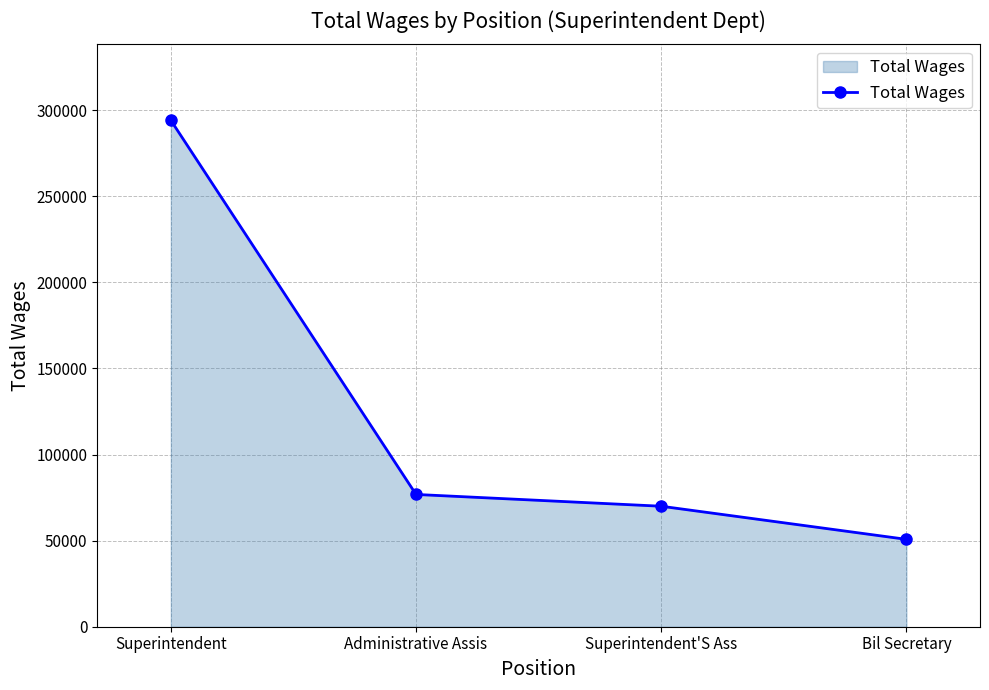

At which label does the data first exceed 76820?

Superintendent